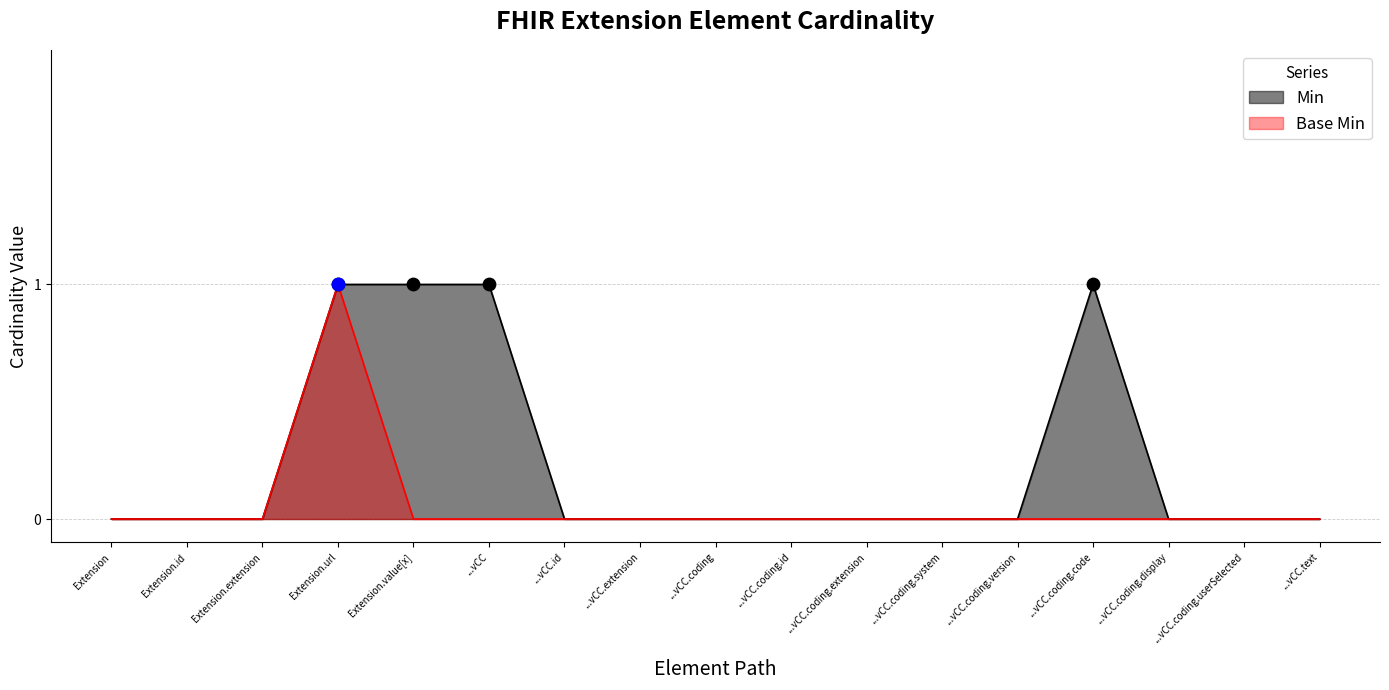

Which series has the widest spread of Y values?

Min